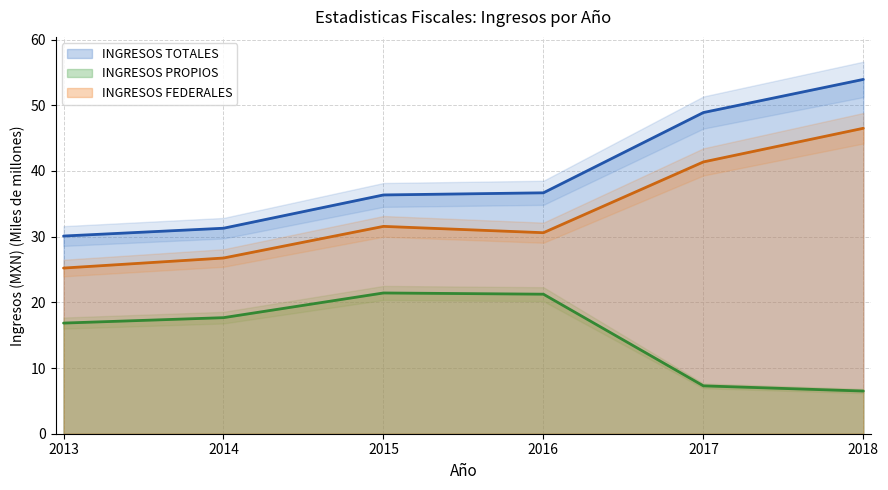

The value of INGRESOS TOTALES at 2017 is 71.6. True or false?

False